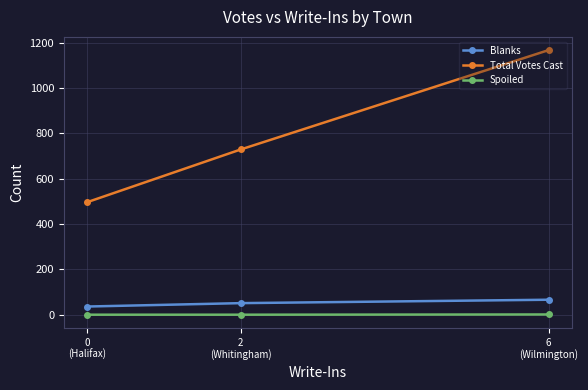

What is the average value of the Total Votes Cast series?

797